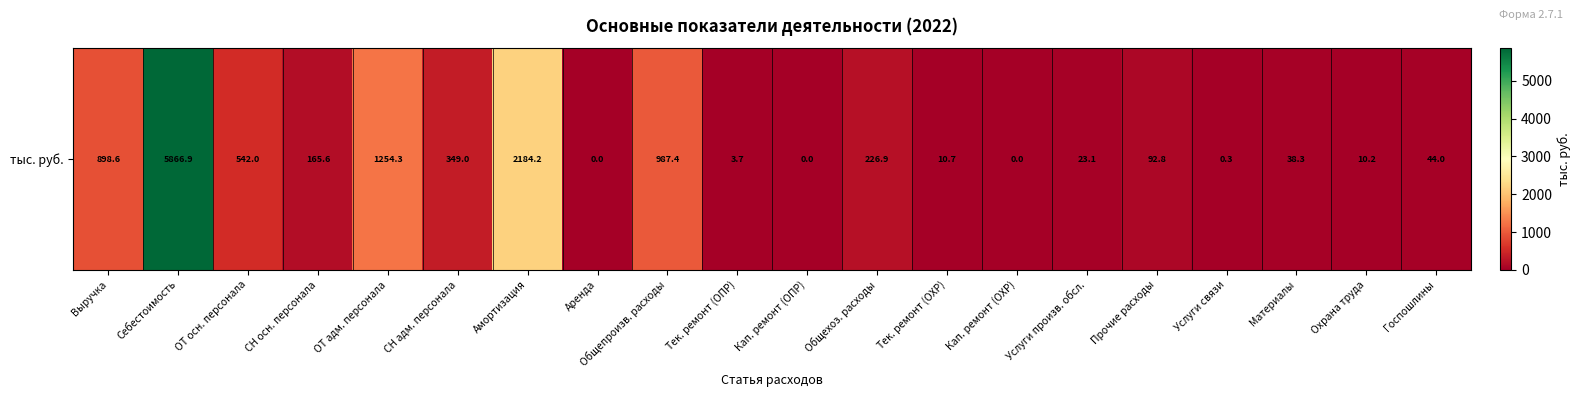

What is the average value?

634.9